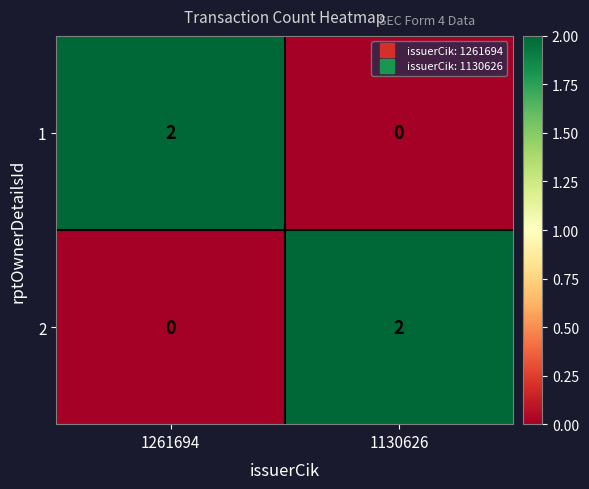

Rank the series at 1261694 from highest to lowest value.

1, 2